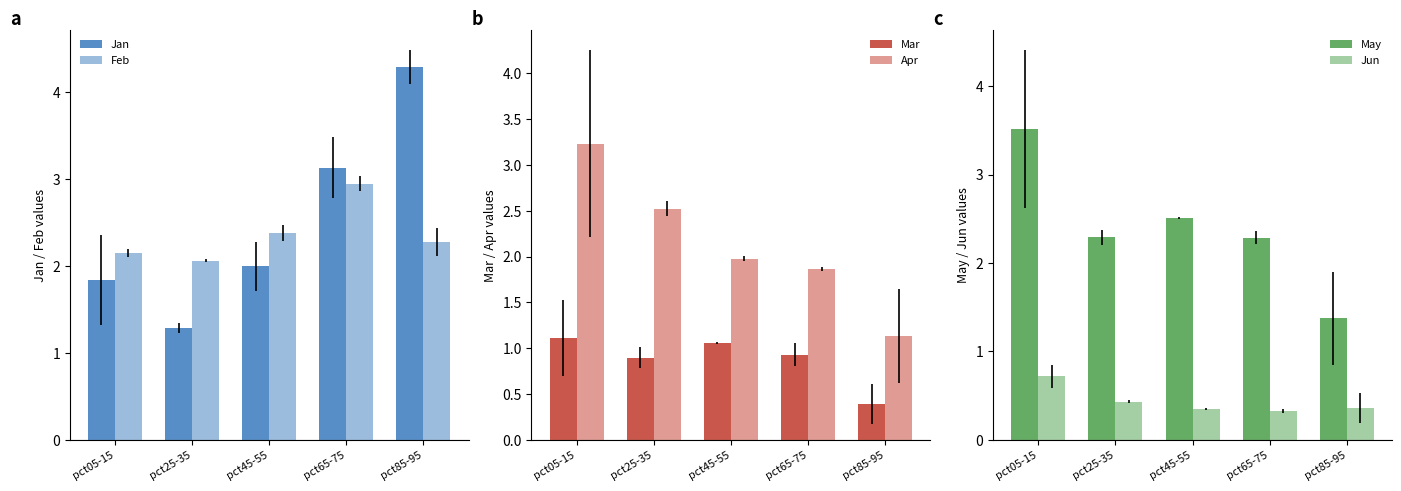

What is the difference between the maximum and minimum values in the Jun series?

0.4